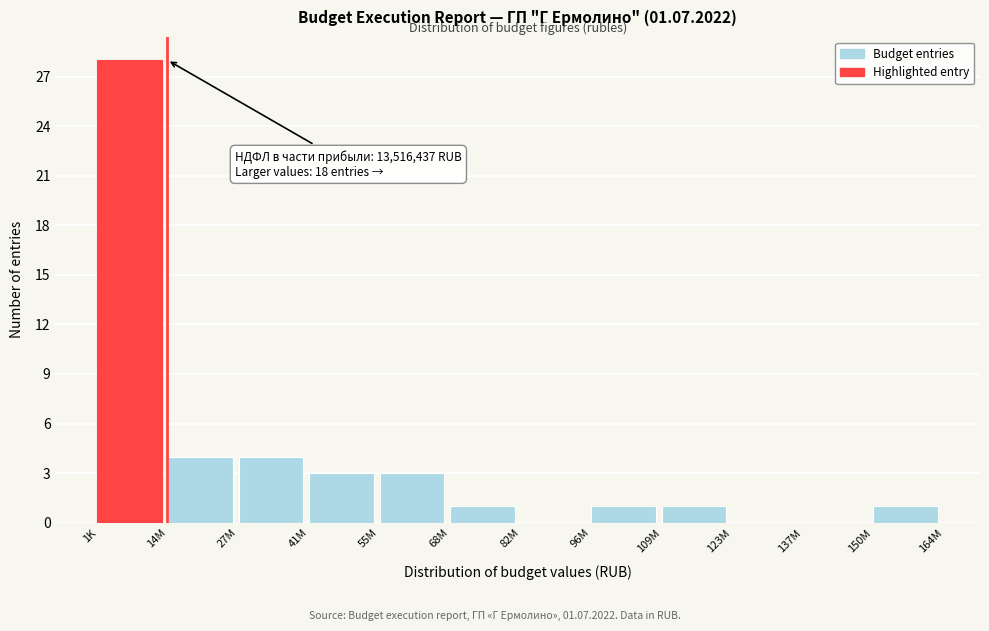

Reading left to right, extract all data points from this chart.

1K=28	14M=4	27M=4	41M=3	55M=3	68M=1	82M=0	96M=1	109M=1	123M=0	137M=0	150M=1